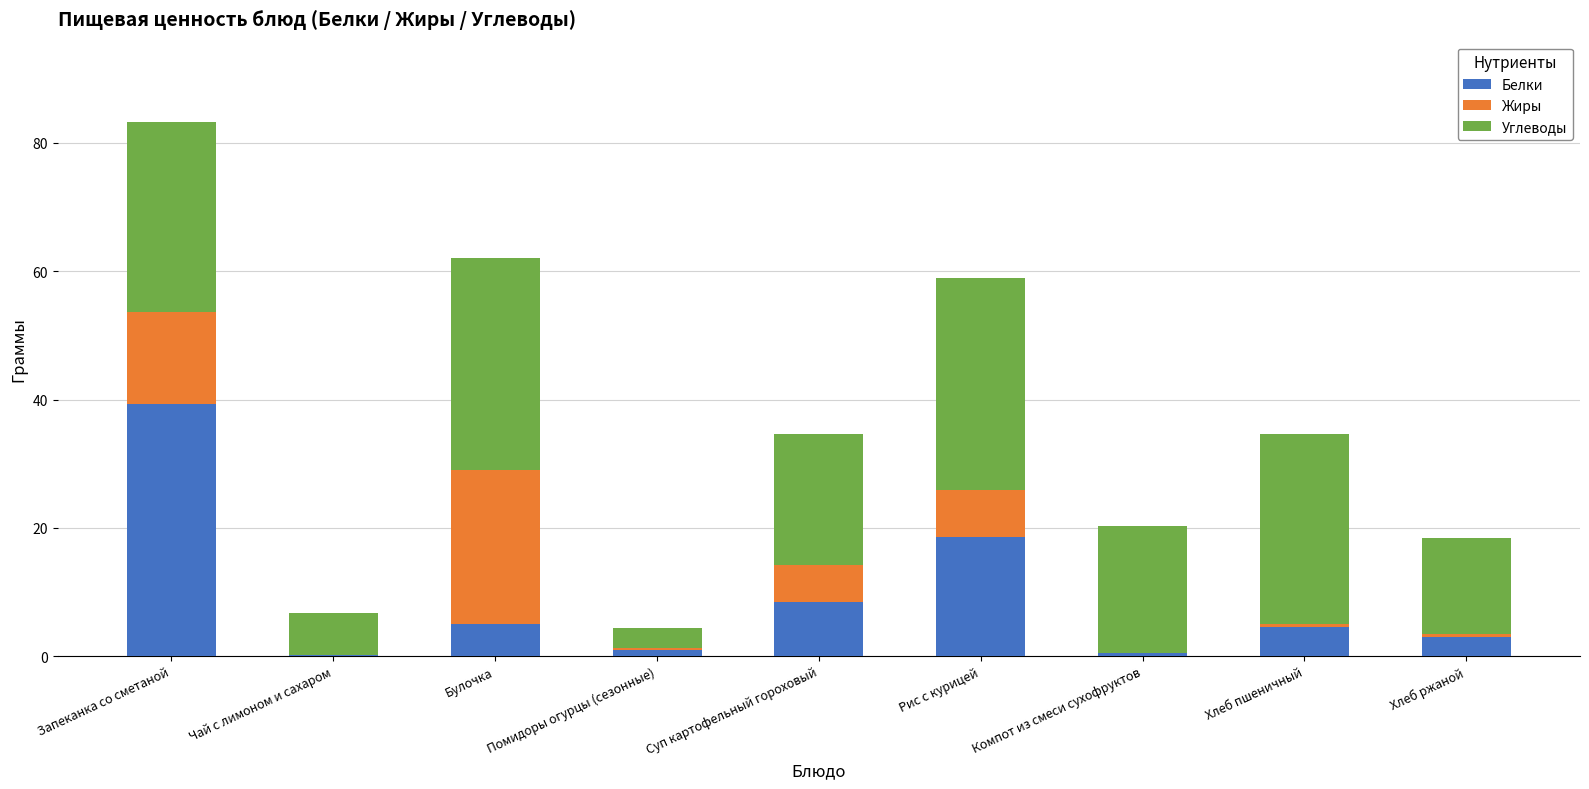

At which category is the sum across all series the highest?

Запеканка со сметаной